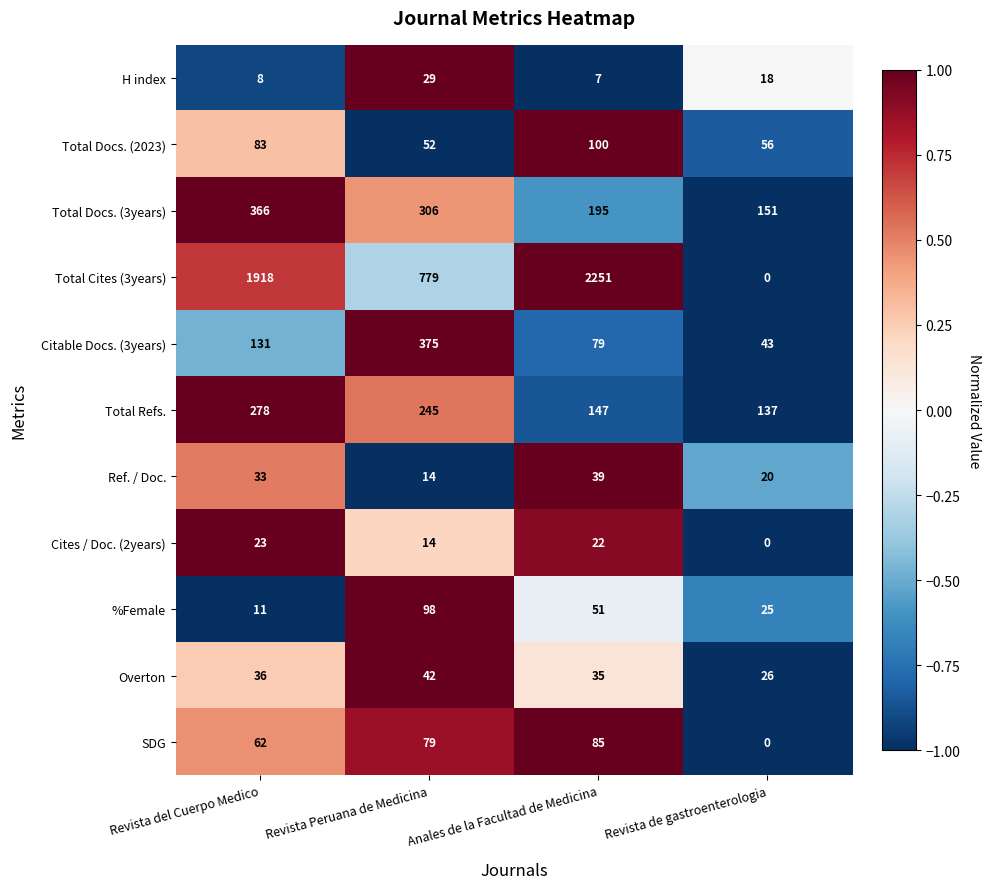

What value does the Total Refs. series have at Revista del Cuerpo Medico?

278